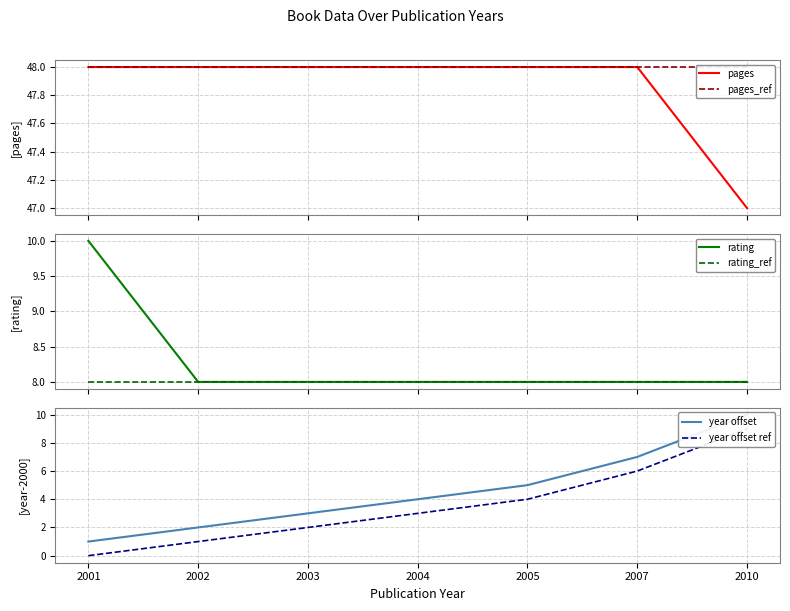

How many lines are shown in the chart?

6